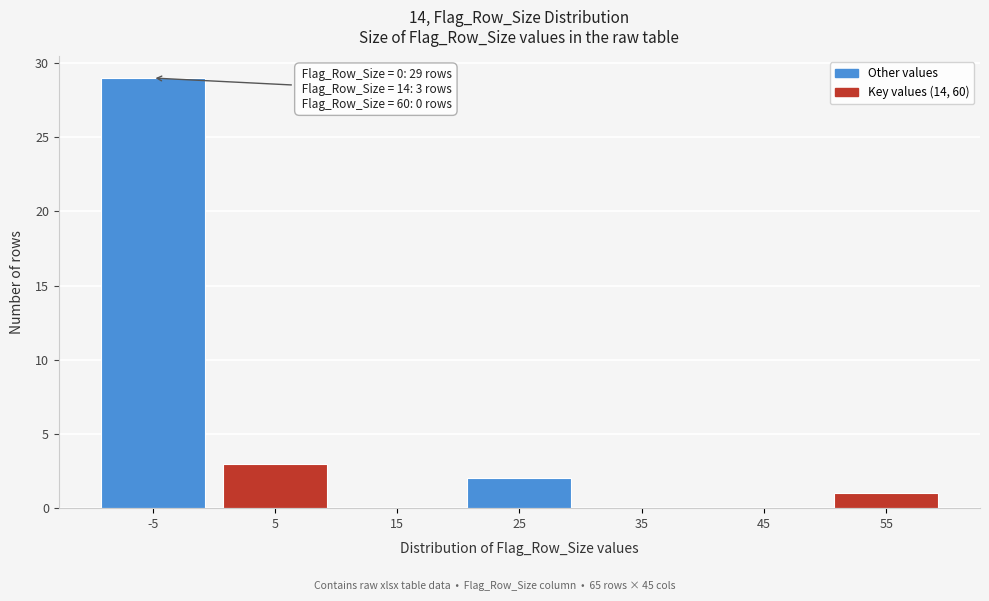

Reading left to right, transcribe all the data shown in this chart.

-5=29	5=3	15=0	25=2	35=0	45=0	55=1